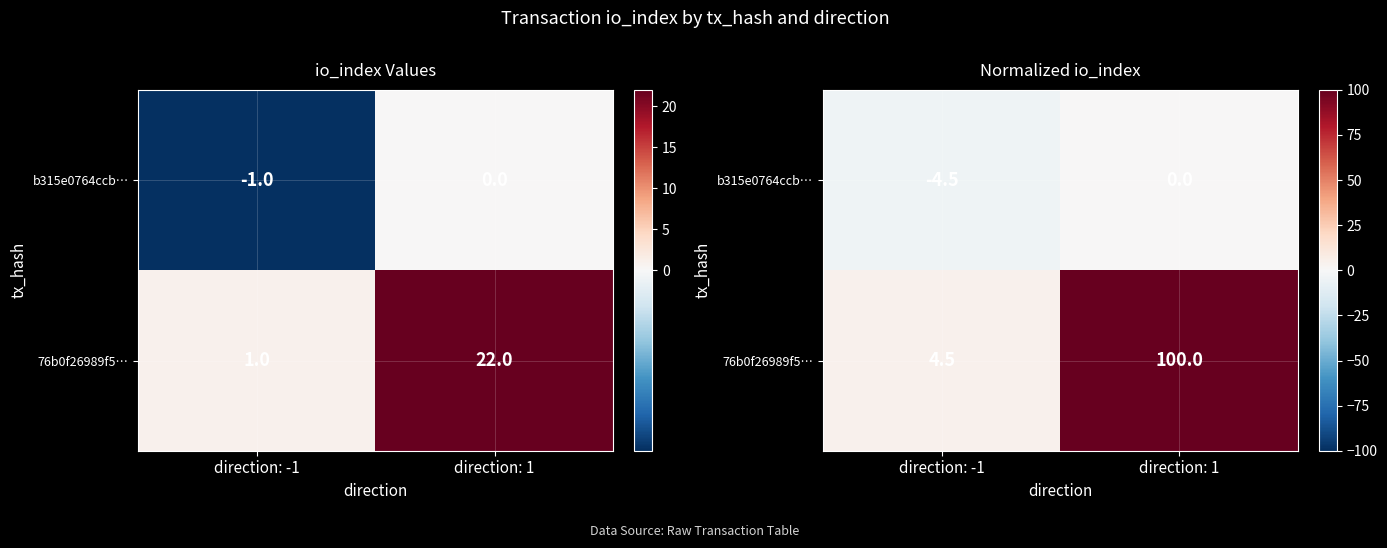

What is the sum of the 76b0f26989f5… values at direction: 1 and direction: -1?

104.5